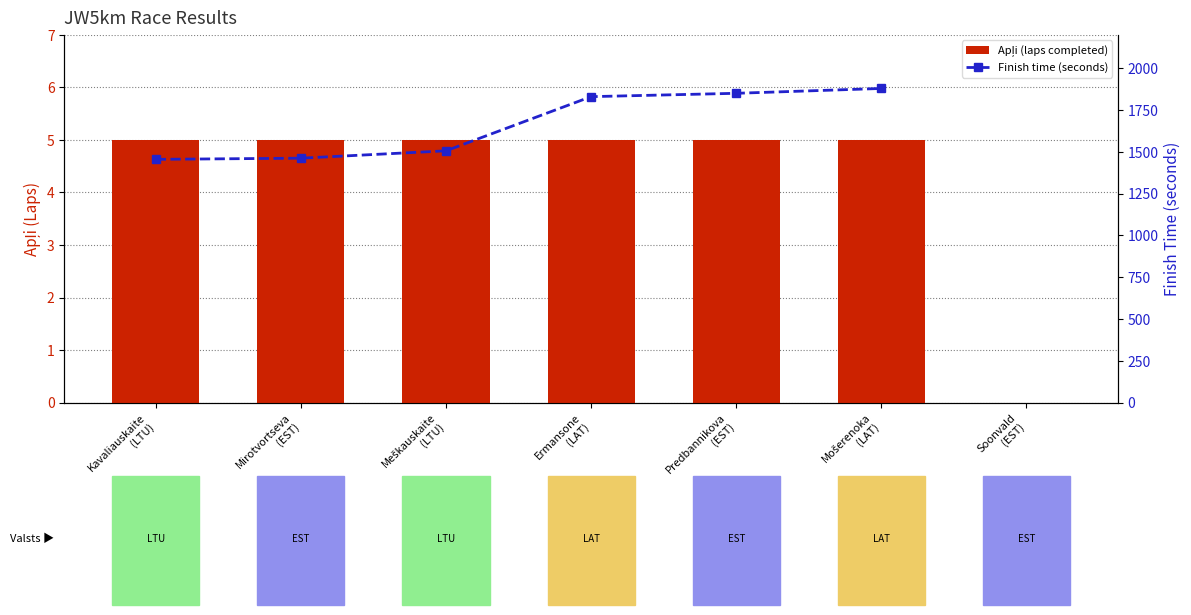

Approximately how many times larger is the value at Mošerenoka
(LAT) compared to Mirotvortseva
(EST)?

1.0